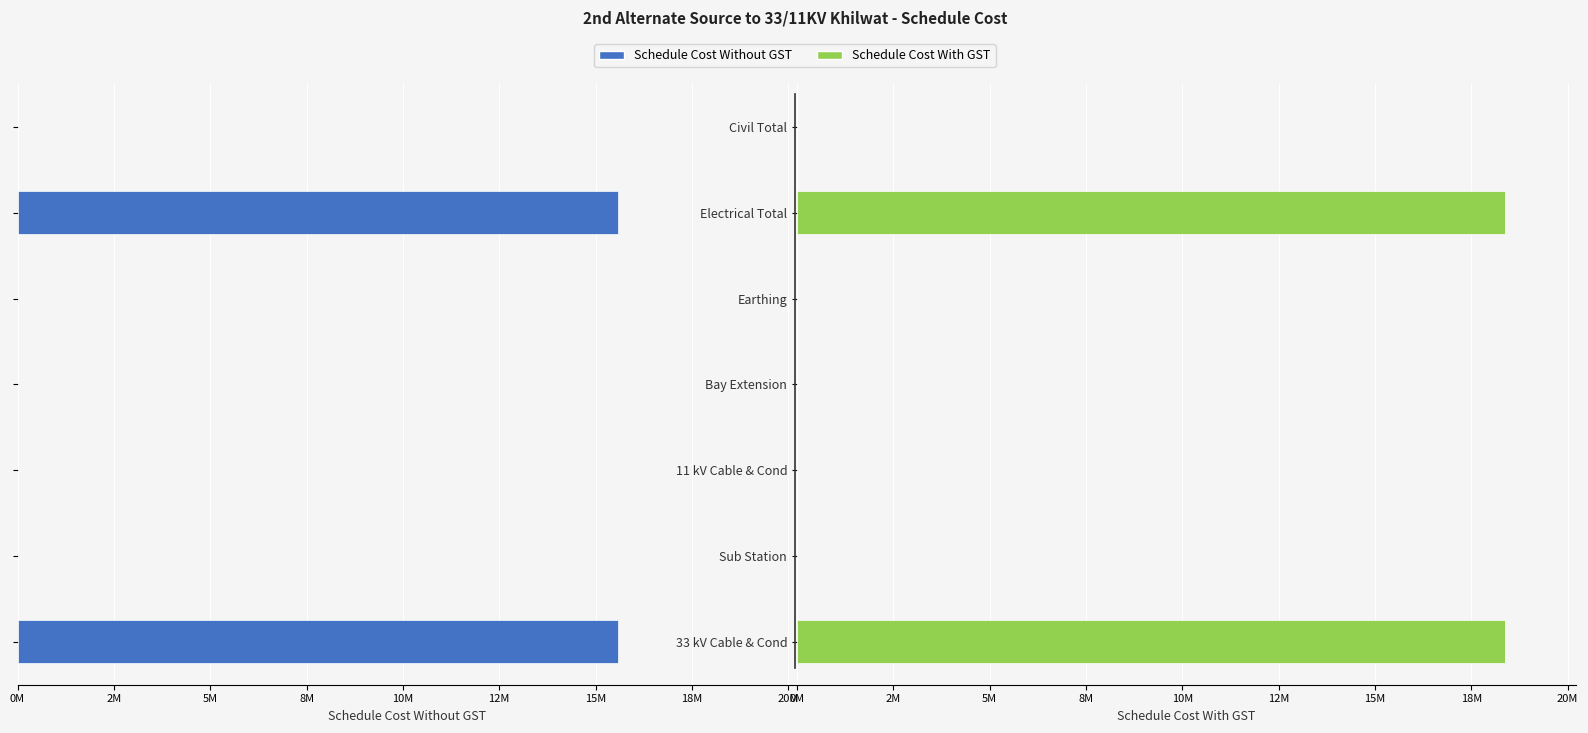

What is the average value of the Schedule Cost With GST series?

5252751.8